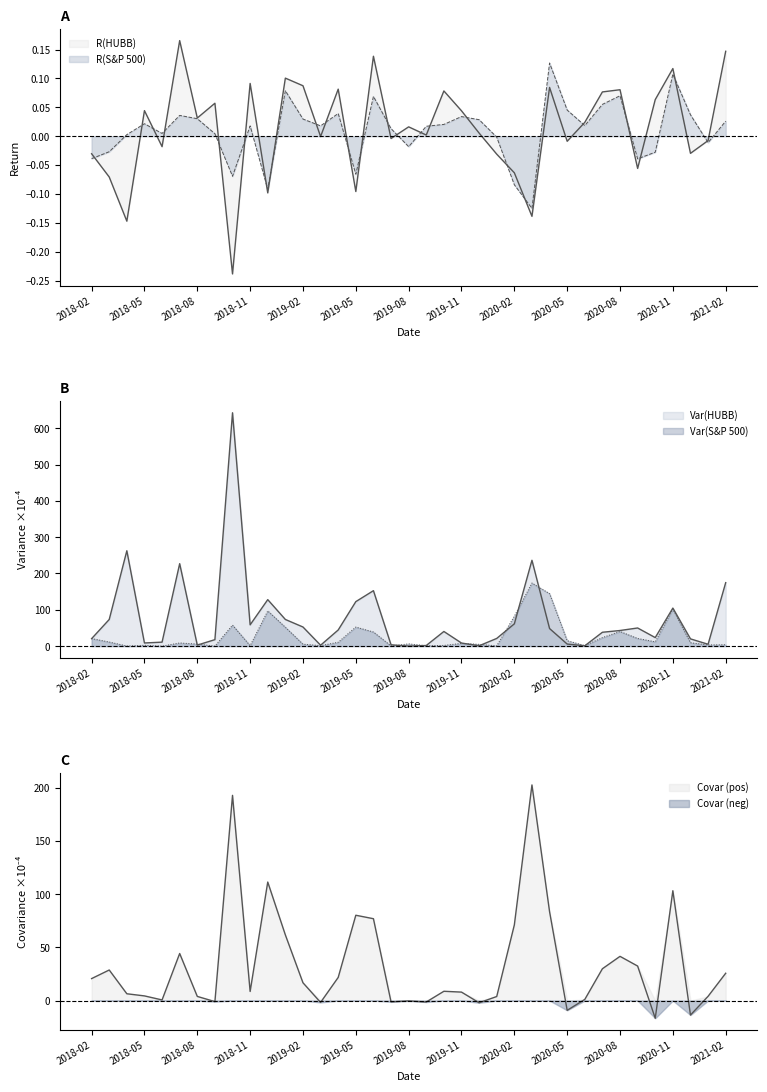

Reading right to left, transcribe all the data shown in this chart.

R(HUBB): 0.1	-0.0	-0.0	0.1	0.1	-0.1	0.1	0.1	0.0	-0.0	0.1	-0.1	-0.1	-0.0	0.0	0.0	0.1	0.0	0.0	-0.0	0.1	-0.1	0.1	-0.0	0.1	0.1	-0.1	0.1	-0.2	0.1	0.0	0.2	-0.0	0.0	-0.1	-0.1	-0.0
R(S&P 500): 0.0	-0.0	0.0	0.1	-0.0	-0.0	0.1	0.1	0.0	0.0	0.1	-0.1	-0.1	-0.0	0.0	0.0	0.0	0.0	-0.0	0.0	0.1	-0.1	0.0	0.0	0.0	0.1	-0.1	0.0	-0.1	0.0	0.0	0.0	0.0	0.0	0.0	-0.0	-0.0
Var_HUBB: 174.8	5.1	19.9	104.7	23.5	49.9	43.0	38.1	0.8	5.6	48.4	236.4	61.3	21.1	0.9	8.4	40.3	1.7	0.0	3.6	152.7	122.5	44.4	2.4	52.6	73.4	128.0	58.6	642.7	17.8	2.8	227.1	10.9	8.6	262.6	73.3	20.5
Var_SP500: 3.8	3.2	9.3	101.8	11.8	21.1	40.2	23.5	1.4	14.9	144.4	173.7	82.4	0.7	4.8	7.5	1.9	1.1	6.1	0.4	38.8	52.5	10.7	1.3	5.3	51.9	96.9	1.2	57.9	0.1	5.6	8.6	0.0	2.2	0.2	11.3	20.8
Covar: 25.7	4.0	-13.6	103.2	-16.6	32.4	41.6	29.9	1.1	-9.2	83.6	202.6	71.1	3.8	-2.1	8.0	8.7	-1.4	-0.3	-1.2	76.9	80.2	21.8	-1.8	16.7	61.7	111.4	8.6	192.8	-1.0	3.9	44.2	0.6	4.4	6.4	28.7	20.7